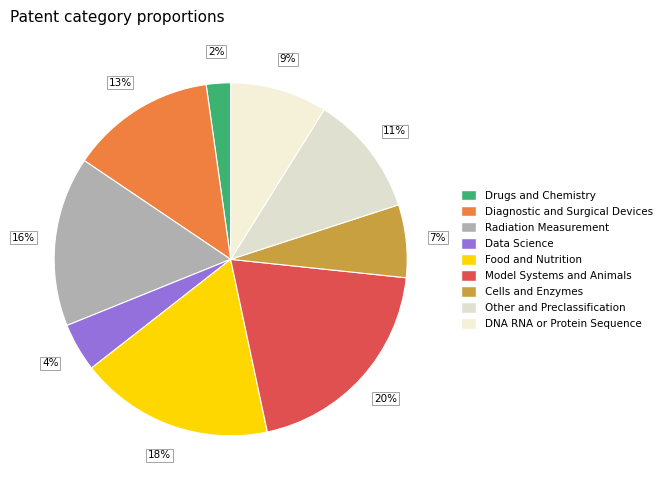

How many segments does this pie chart have?

9